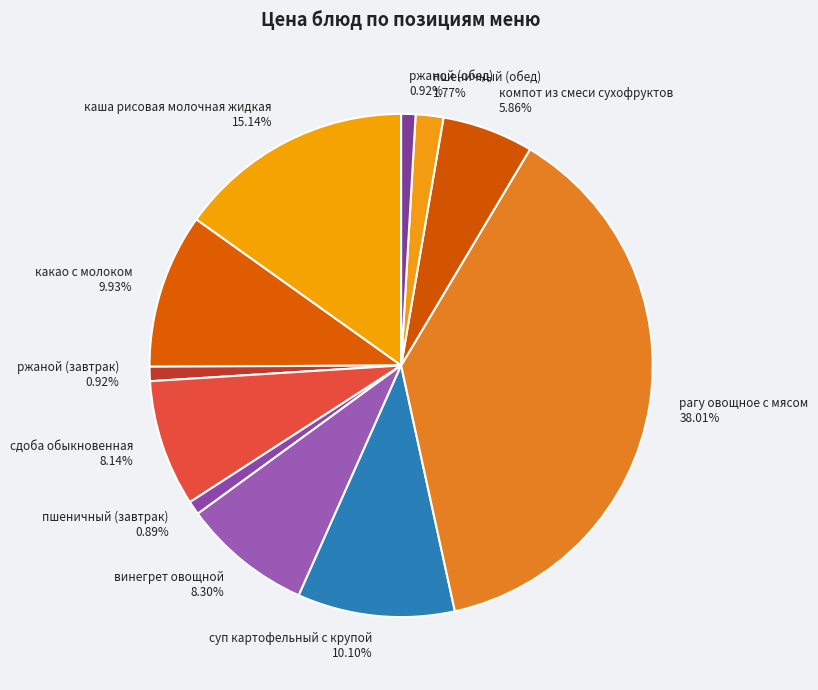

Count the number of slices in the pie.

11